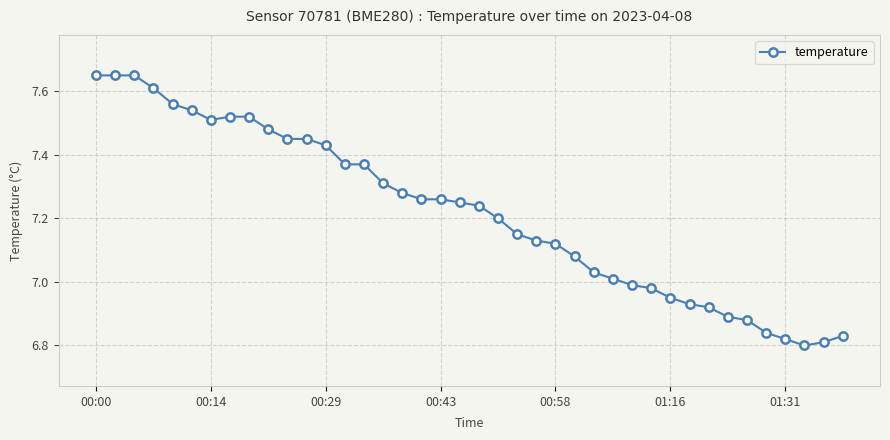

What is the sum of all values?

288.7